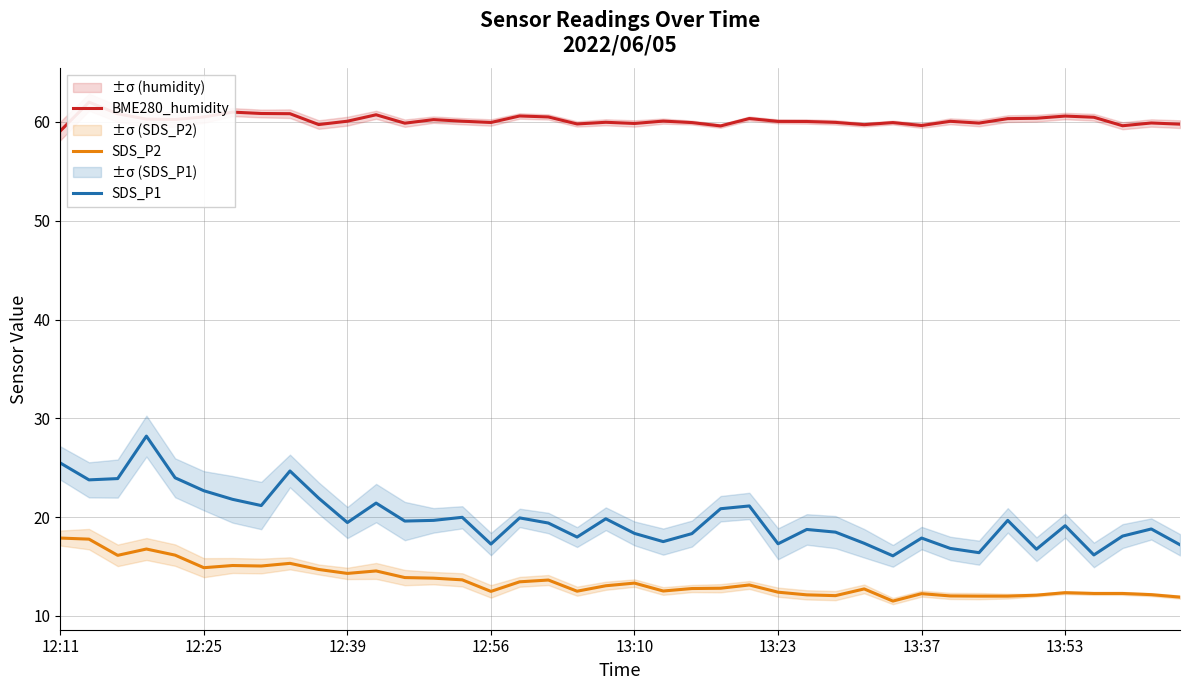

What is the label of the 19th point from the left?

18